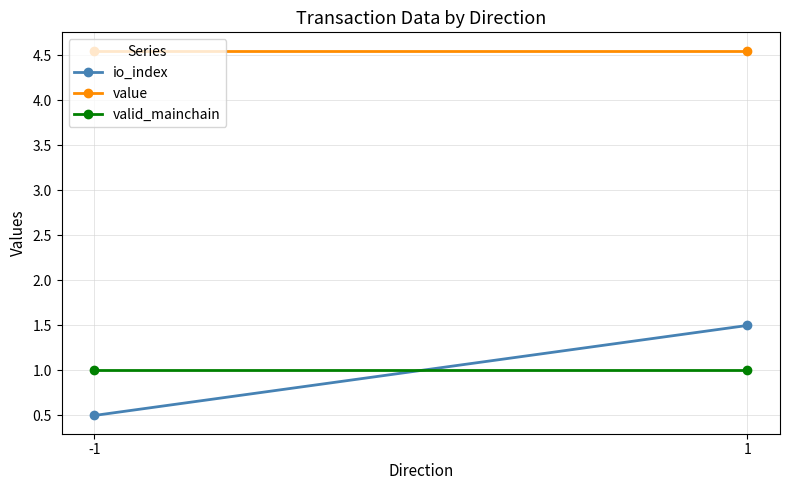

What is the value of the io_index point at the 1st from the left?

0.5